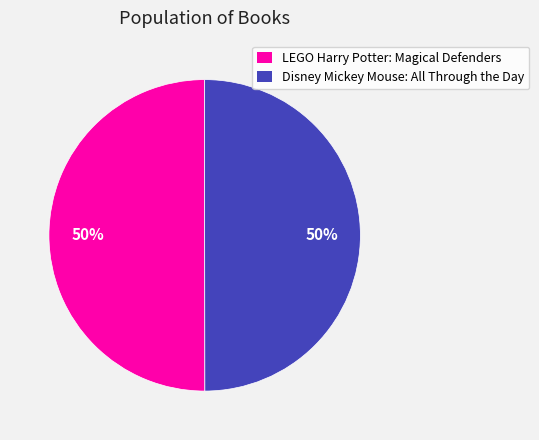

Combined, do LEGO Harry Potter: Magical Defenders and Disney Mickey Mouse: All Through the Day account for over 50%?

Yes